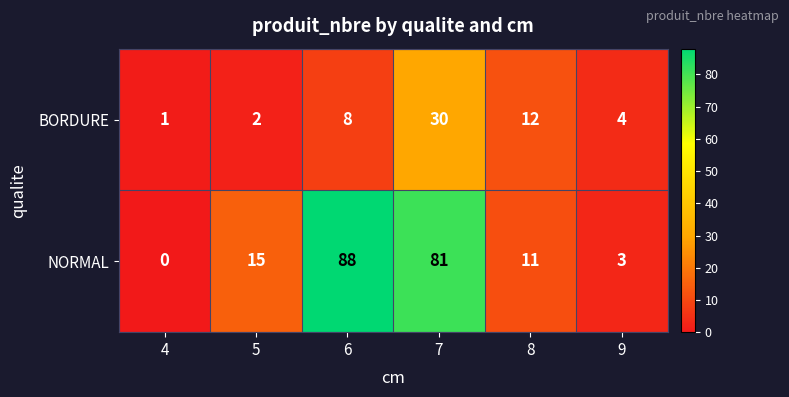

Which category has the highest value across all series?

6